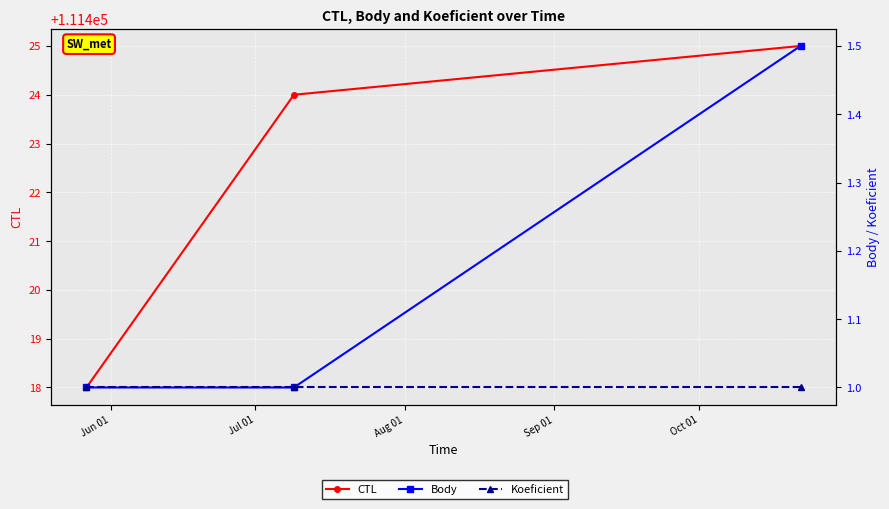

At Jul 01, list the series in order from largest to smallest.

CTL, Body, Koeficient